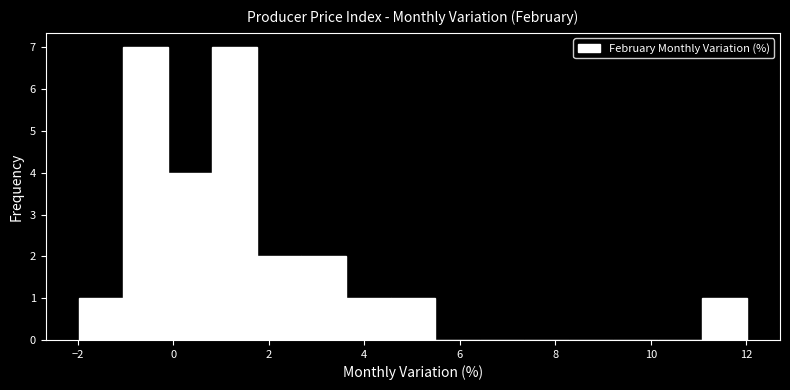

Reading left to right, list every bar in this chart as the range it spans on the x-axis followed by its height. Neither the bar edges nor the heights are printed on the chart, so give them approximately, as read against the axes.

-2.0 to -1.0: 1
-1.0 to -0.2: 7
-0.2 to 0.8: 4
0.8 to 1.8: 7
1.8 to 2.6: 2
2.6 to 3.6: 2
3.6 to 4.6: 1
4.6 to 5.4: 1
5.4 to 6.4: 0
6.4 to 7.4: 0
7.4 to 8.2: 0
8.2 to 9.2: 0
9.2 to 10.2: 0
10.2 to 11.0: 0
11.0 to 12.0: 1